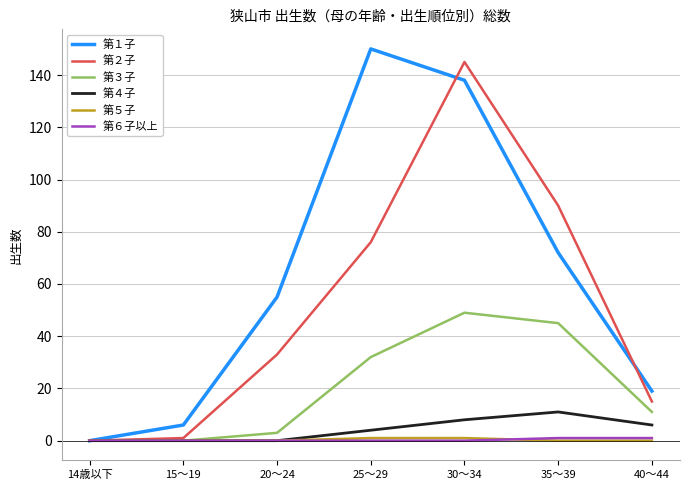

At which category is the sum across all series the highest?

30～34